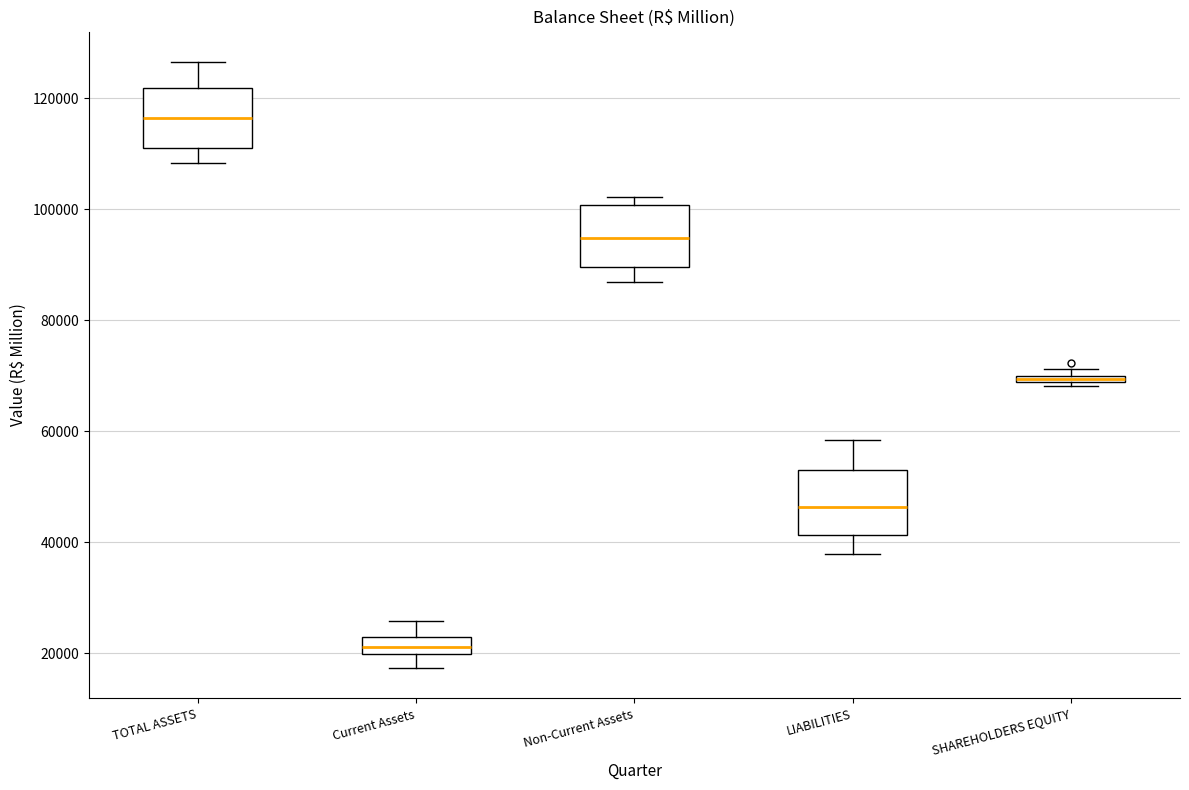

Which box has the highest median line?

TOTAL ASSETS